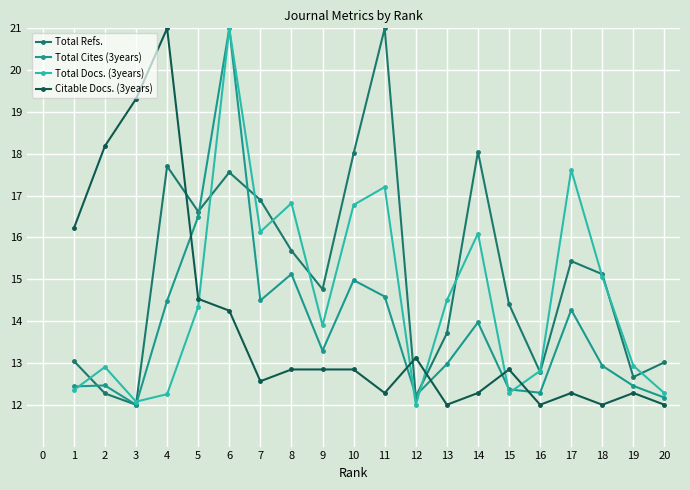

What is the total value across all series at 13?

53.2